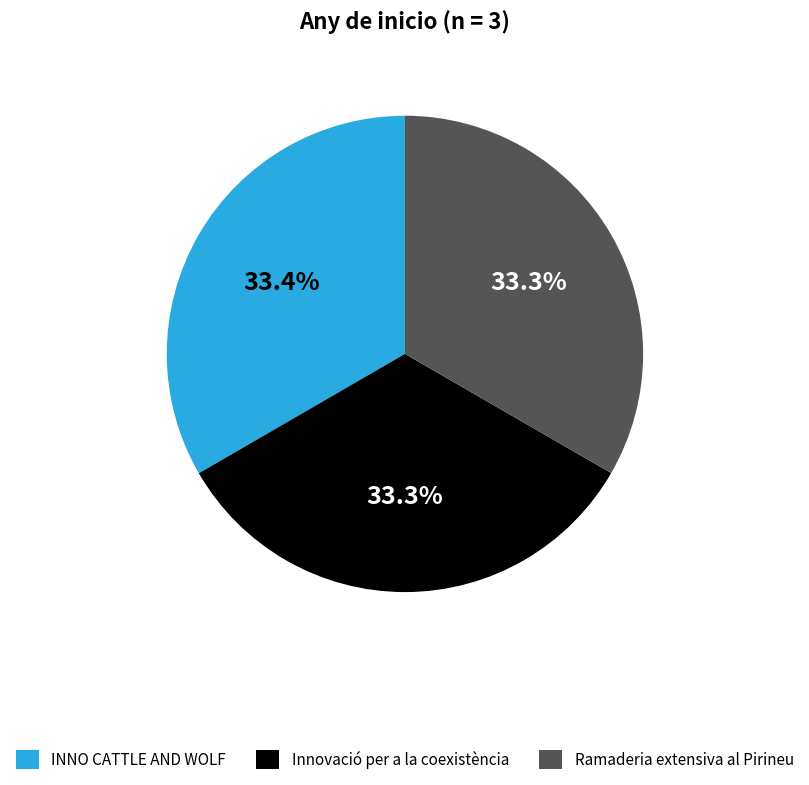

Combined, what portion of the pie is INNO CATTLE AND WOLF and Ramaderia extensiva al Pirineu?

66.7%